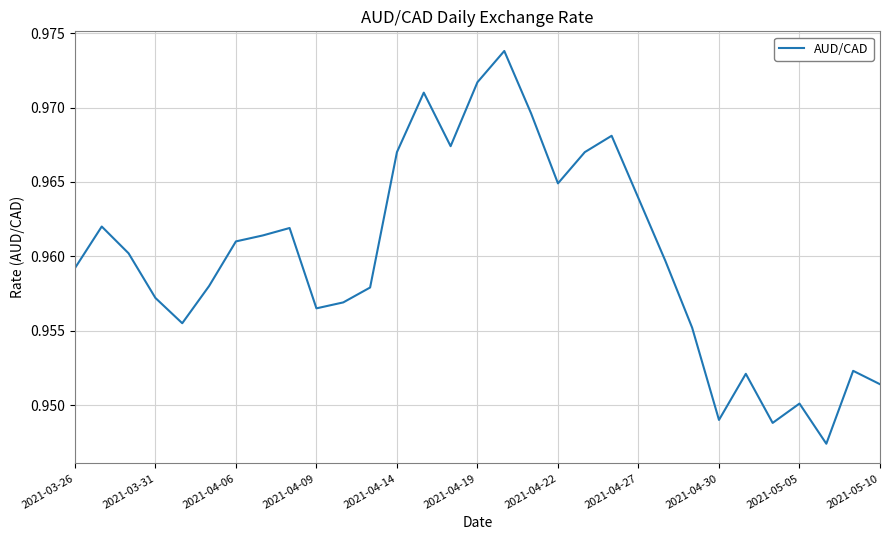

The value at 2021-05-10 is 1.7. True or false?

False